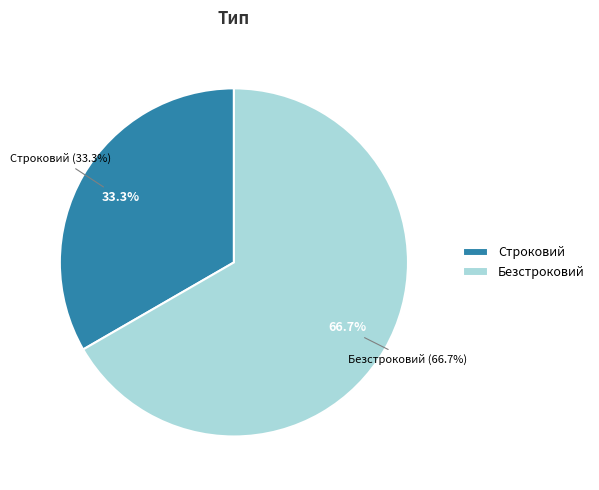

What percentage do Безстроковий and Строковий together represent?

100.0%